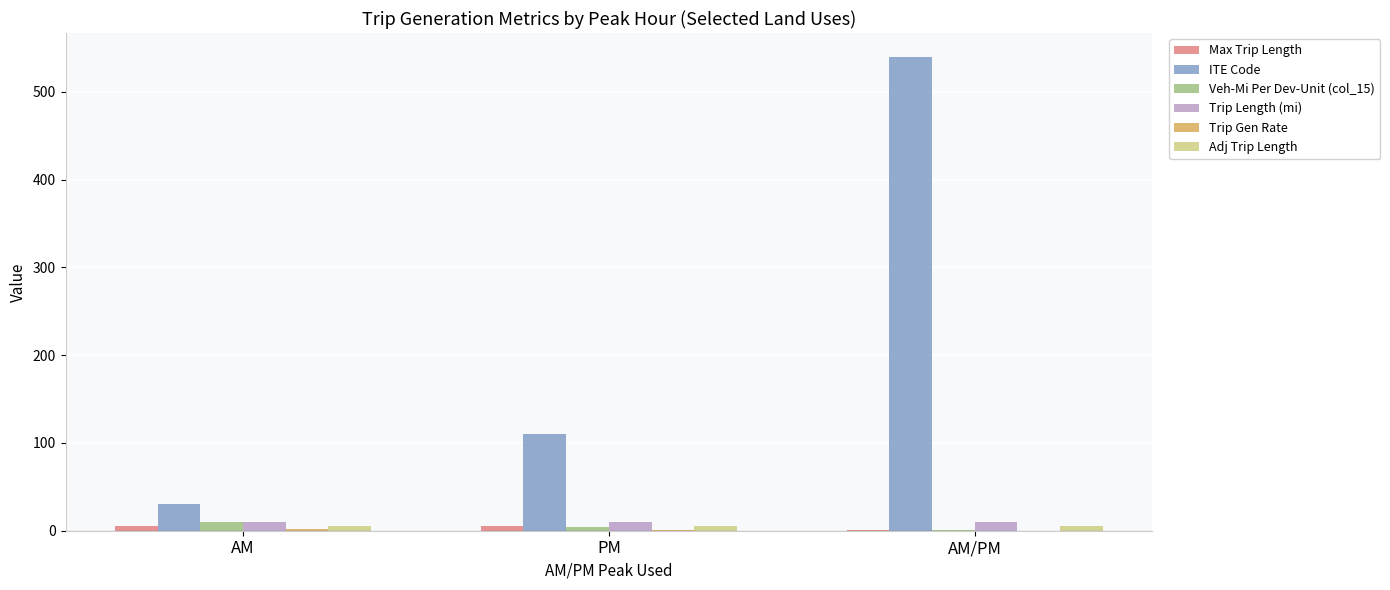

What is the maximum value shown in the chart?

540.0